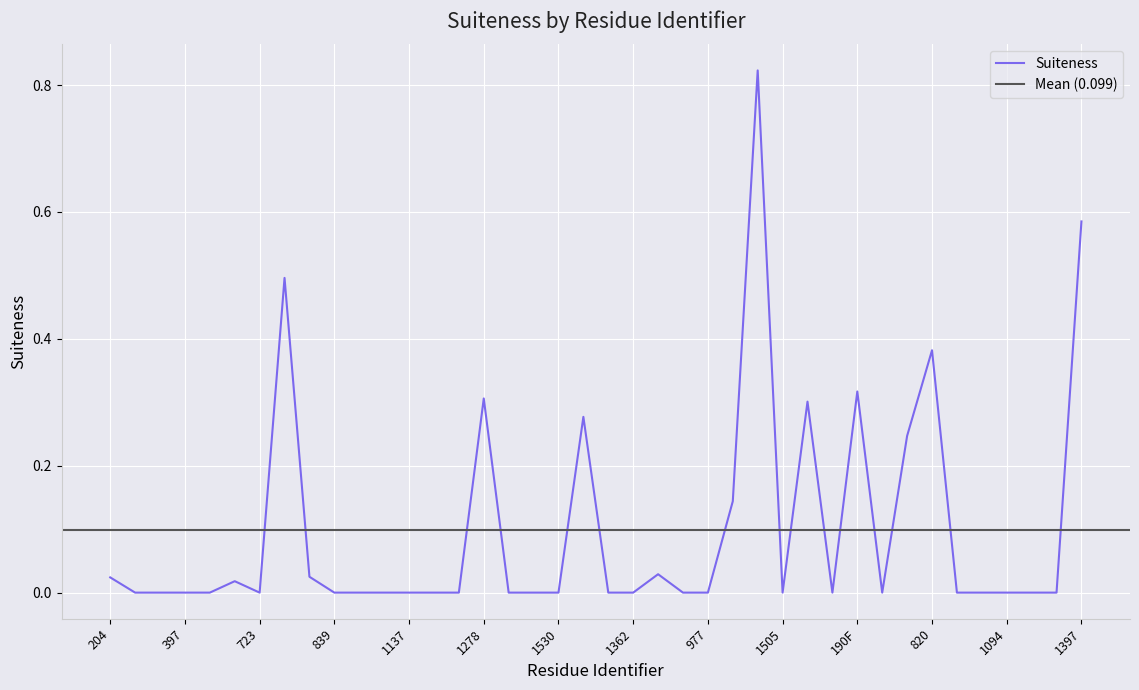

Rank the categories by value from highest to lowest.

1377, 1397, 754, 820, 190F, 1278, 60, 722, 815, 1136, 6, 816, 204, 563, 352, 353, 397, 530, 723, 839, 841, 1054, 1137, 1200, 1256, 1347, 1398, 1530, 1005, 1362, 665, 977, 1505, 130, 328, 960, 974, 1094, 1125, 1129